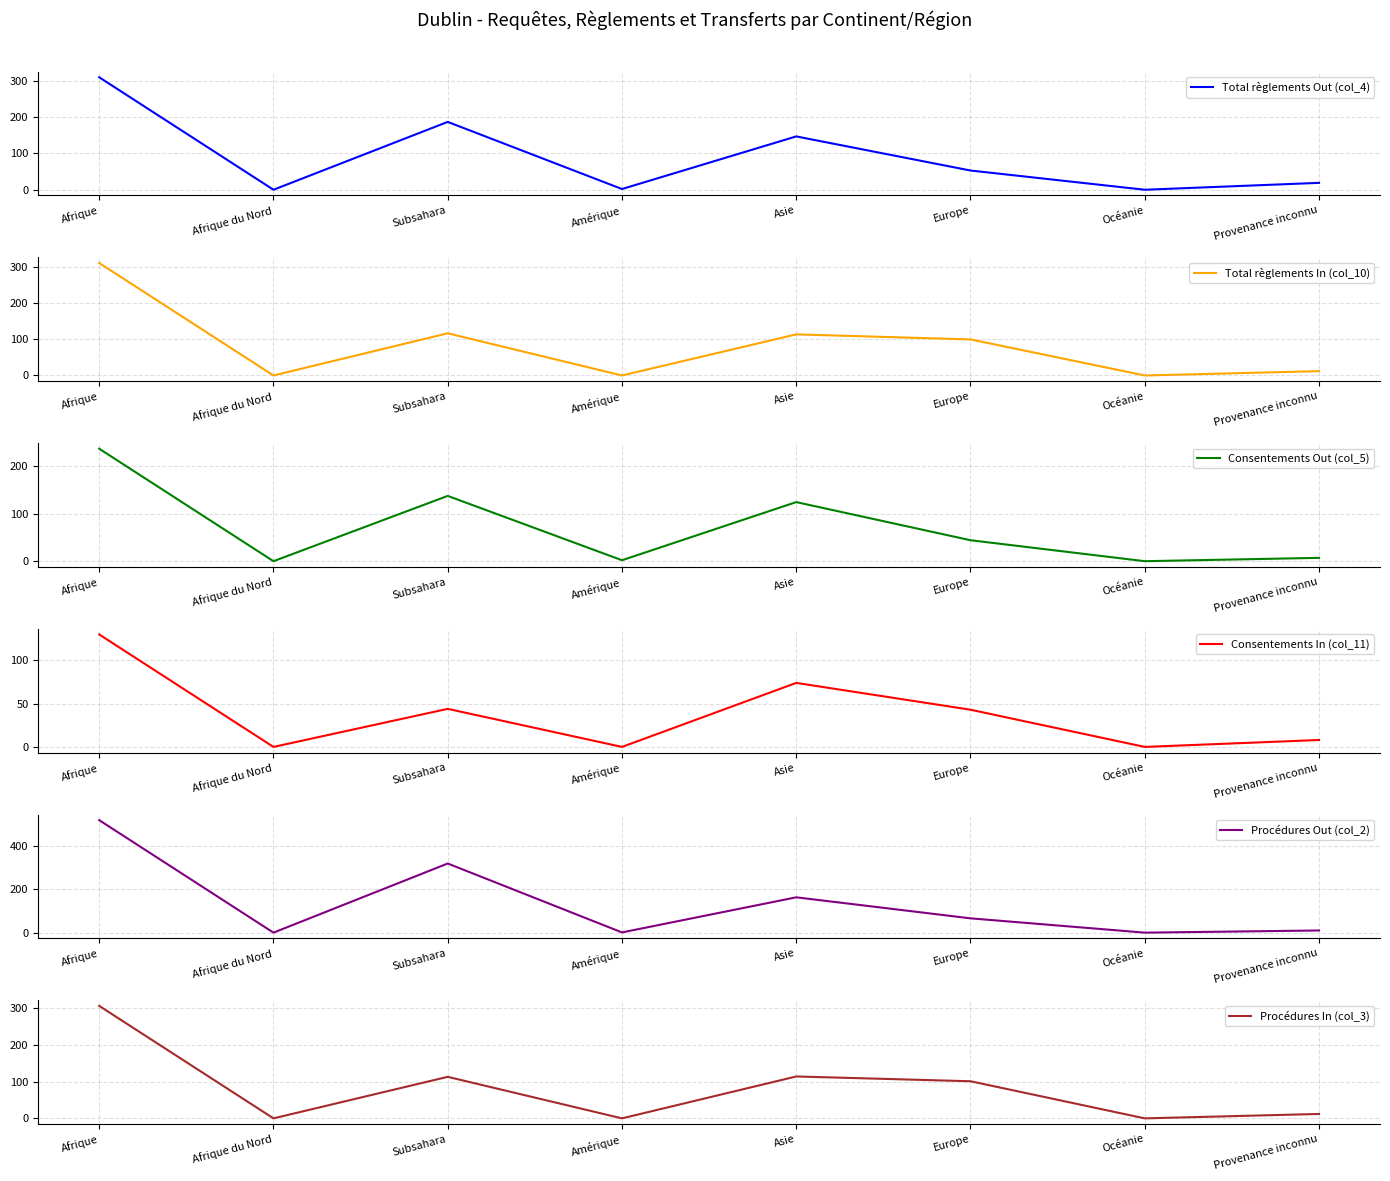

What is the difference between the maximum and minimum values in the Total règlements Out (col_4) series?

310